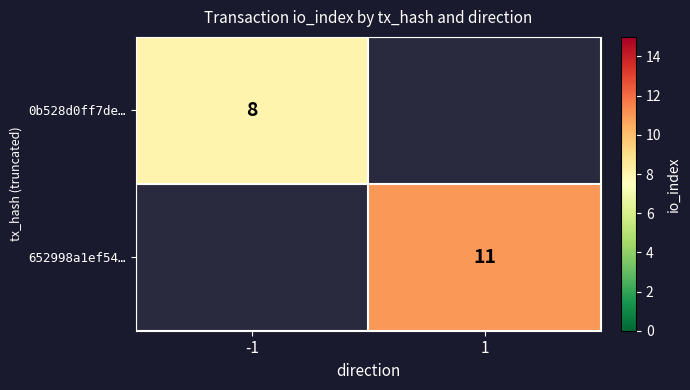

Is the value of 0b528d0ff7de… at -1 greater than the value of 652998a1ef54… at 1?

No